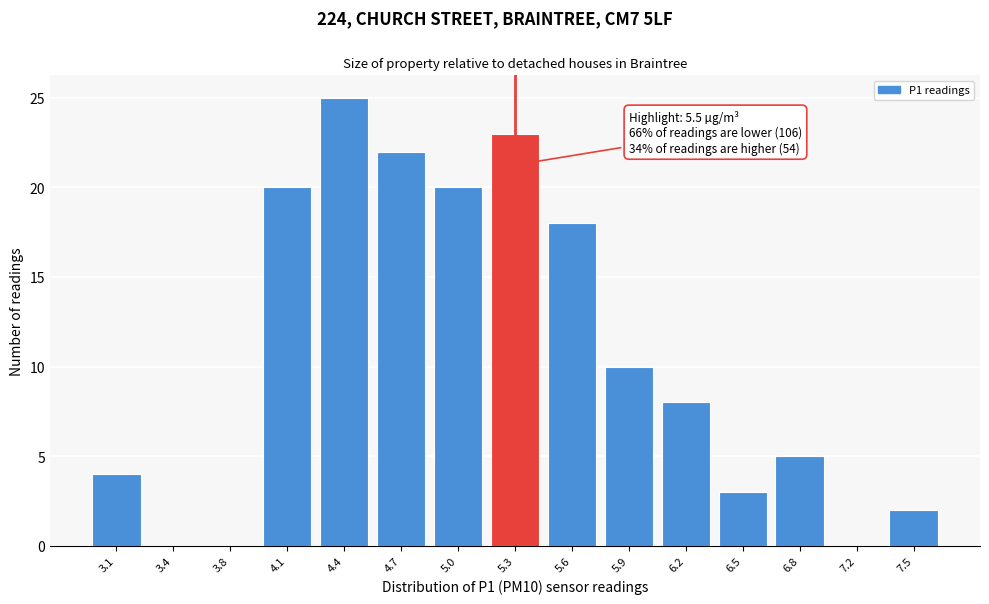

Reading left to right, list all the values displayed in this chart.

3.1=4	3.4=0	3.8=0	4.1=20	4.4=25	4.7=22	5.0=20	5.3=23	5.6=18	5.9=10	6.2=8	6.5=3	6.8=5	7.2=0	7.5=2